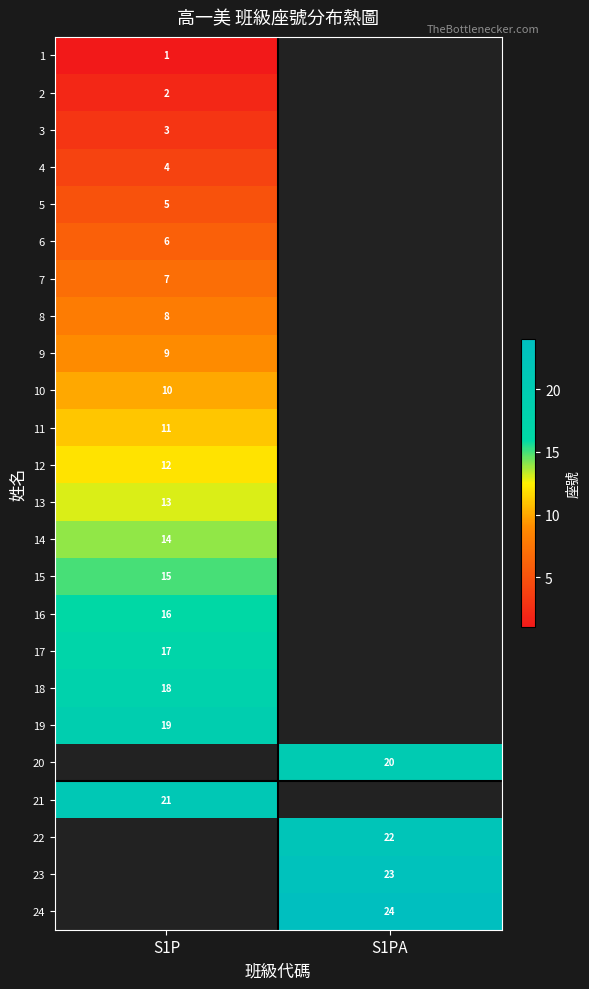

True or false: 18 has a value of 23 at S1P.

False